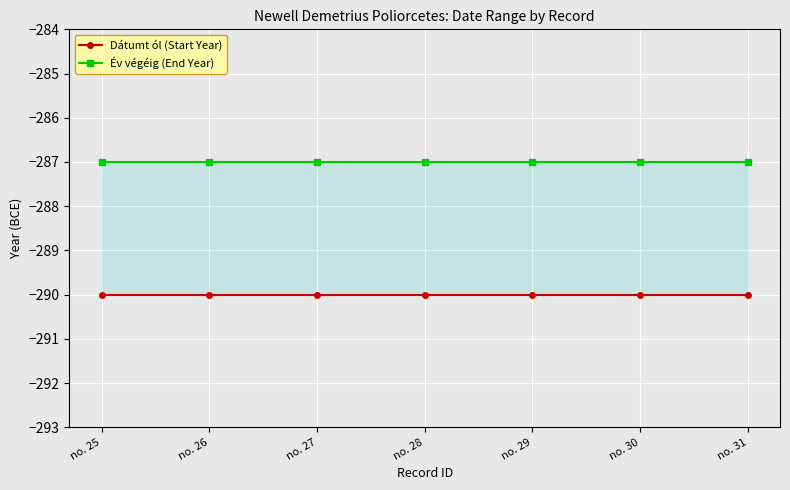

True or false: Év végéig (End Year) and Dátumt ól (Start Year) intersect in this chart.

False